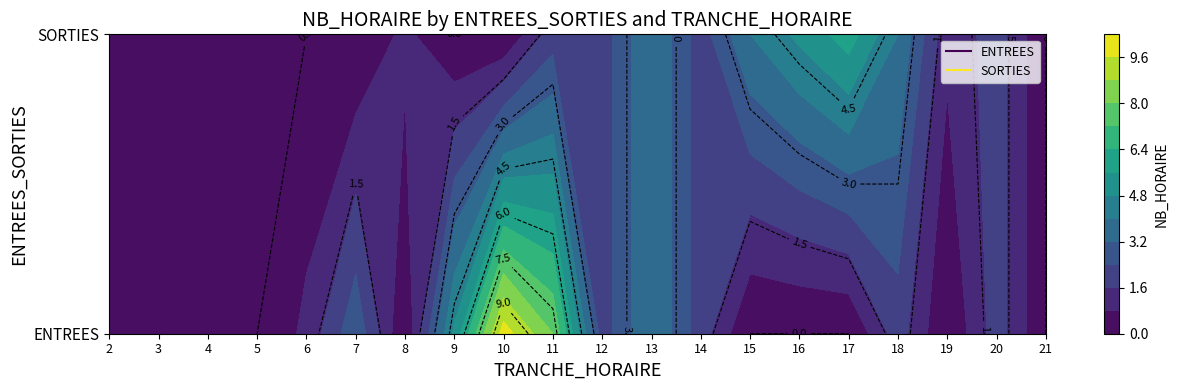

What is the difference between the SORTIES values at 20 and 7?

2